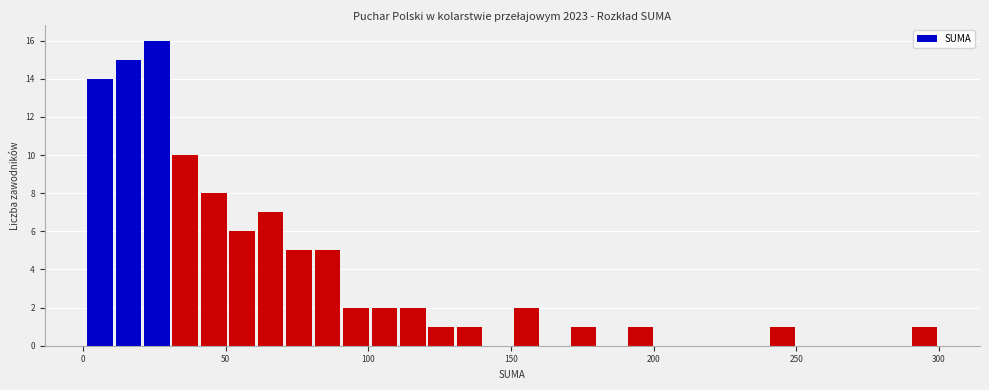

Read against the x-axis, roughly where is the centre of the tallest bar?

25